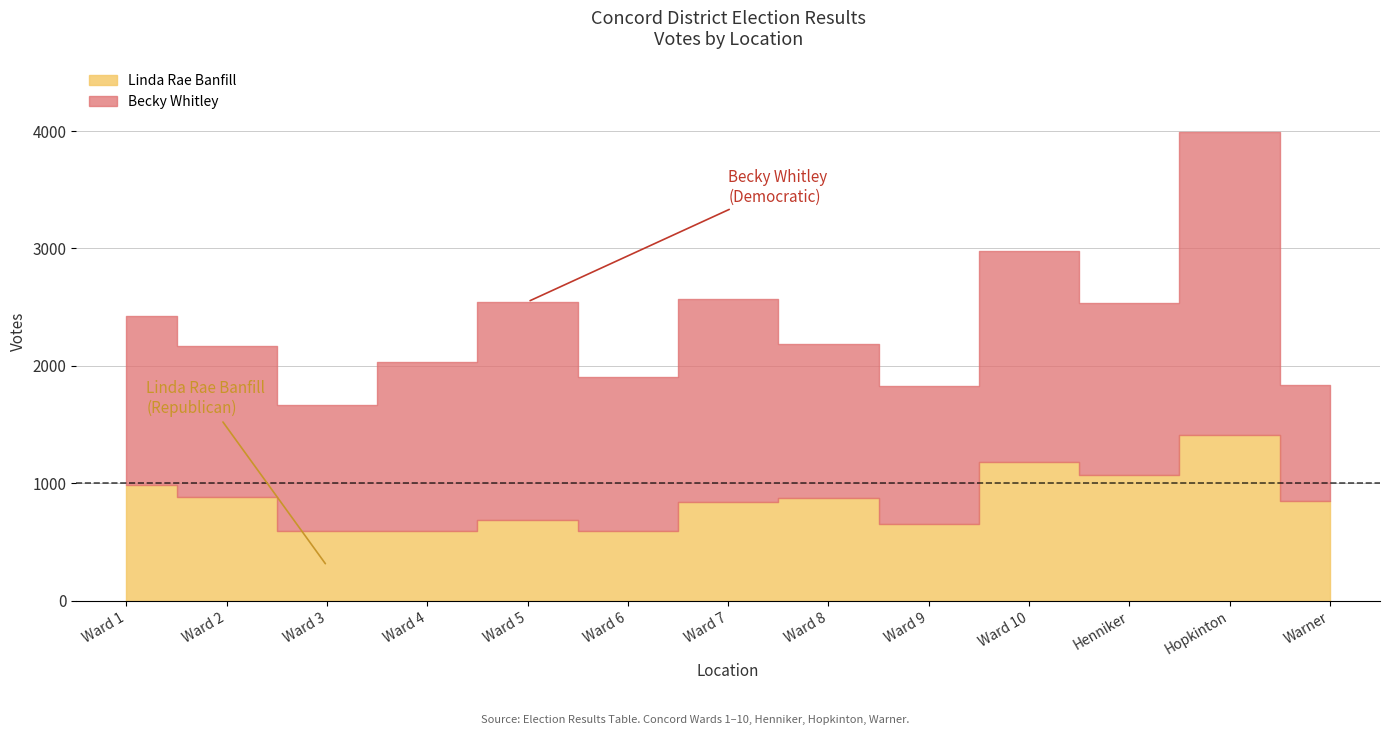

Count the number of data series in this chart.

2